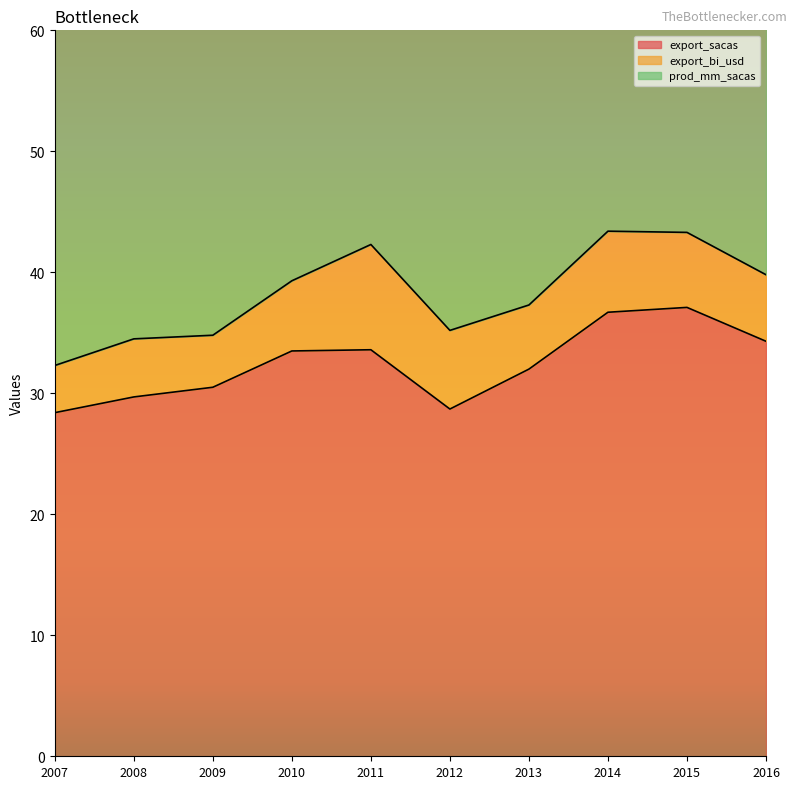

Which series has the largest total across all categories?

prod_mm_sacas